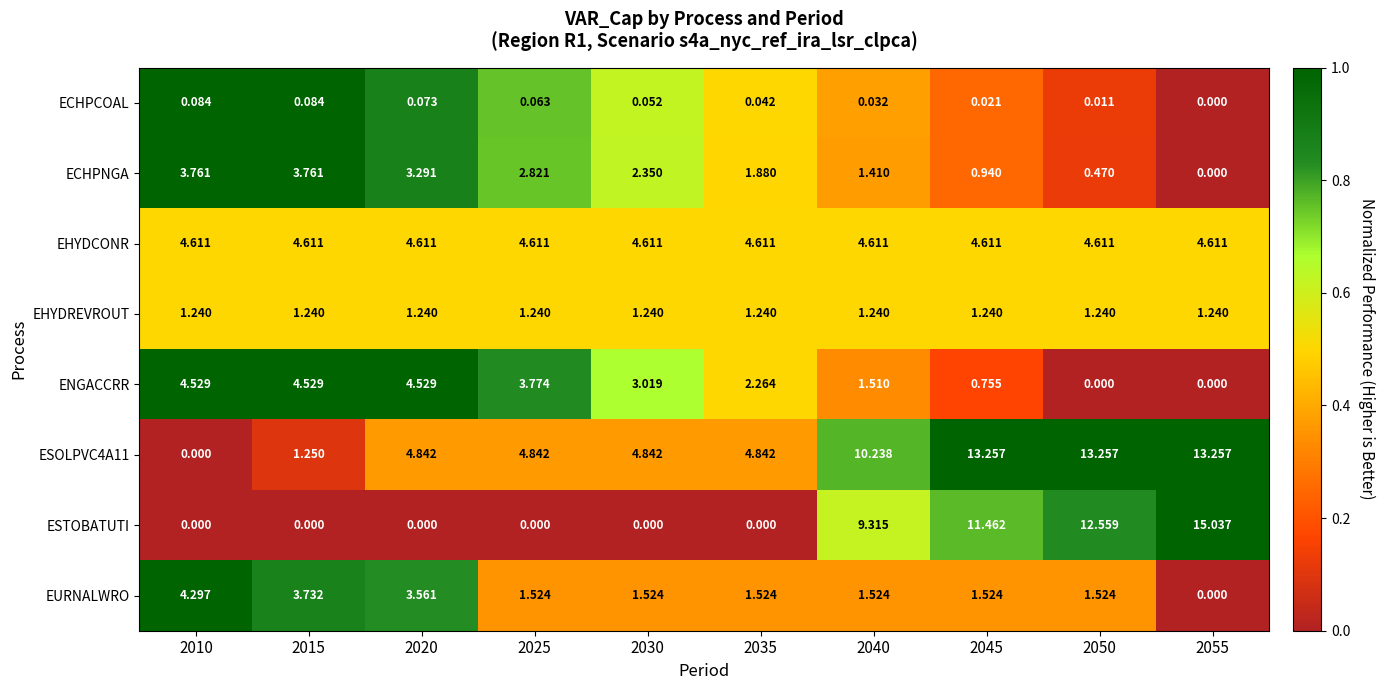

Which series has the widest spread of values?

ESTOBATUTI